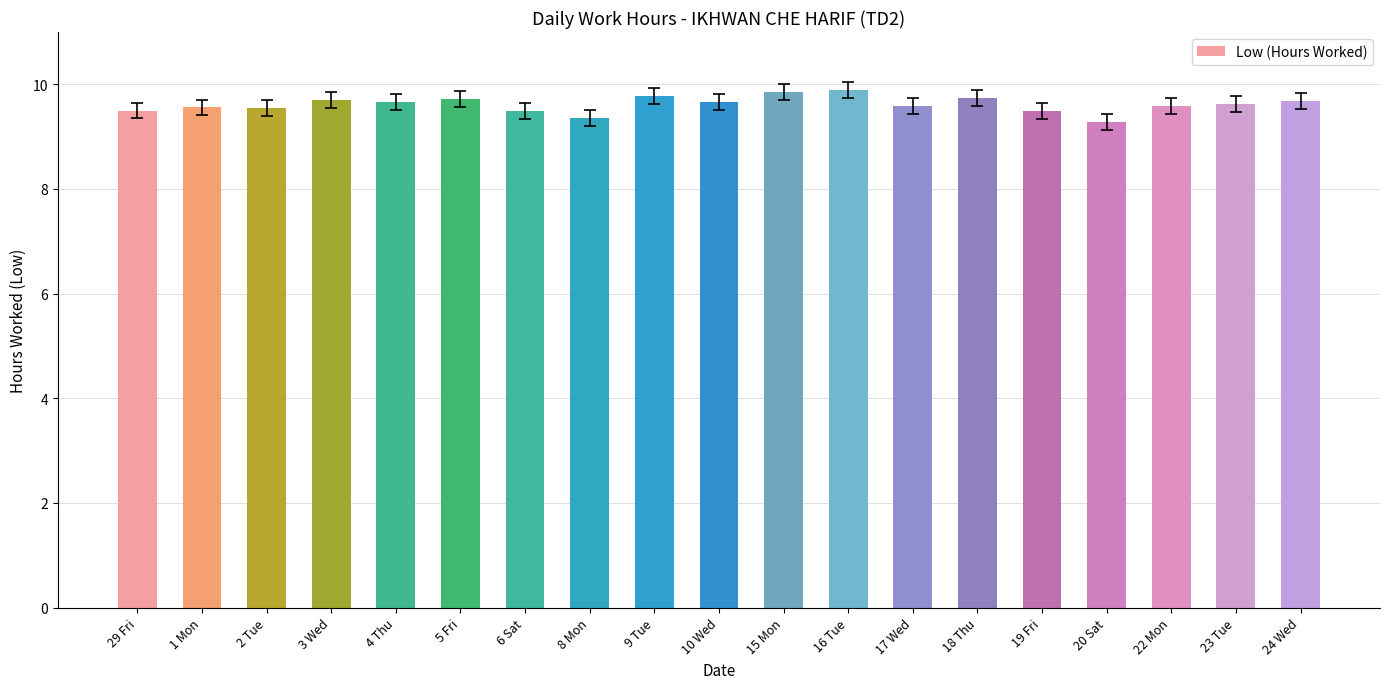

What is the change in value from 5 Fri to 10 Wed?

-0.1